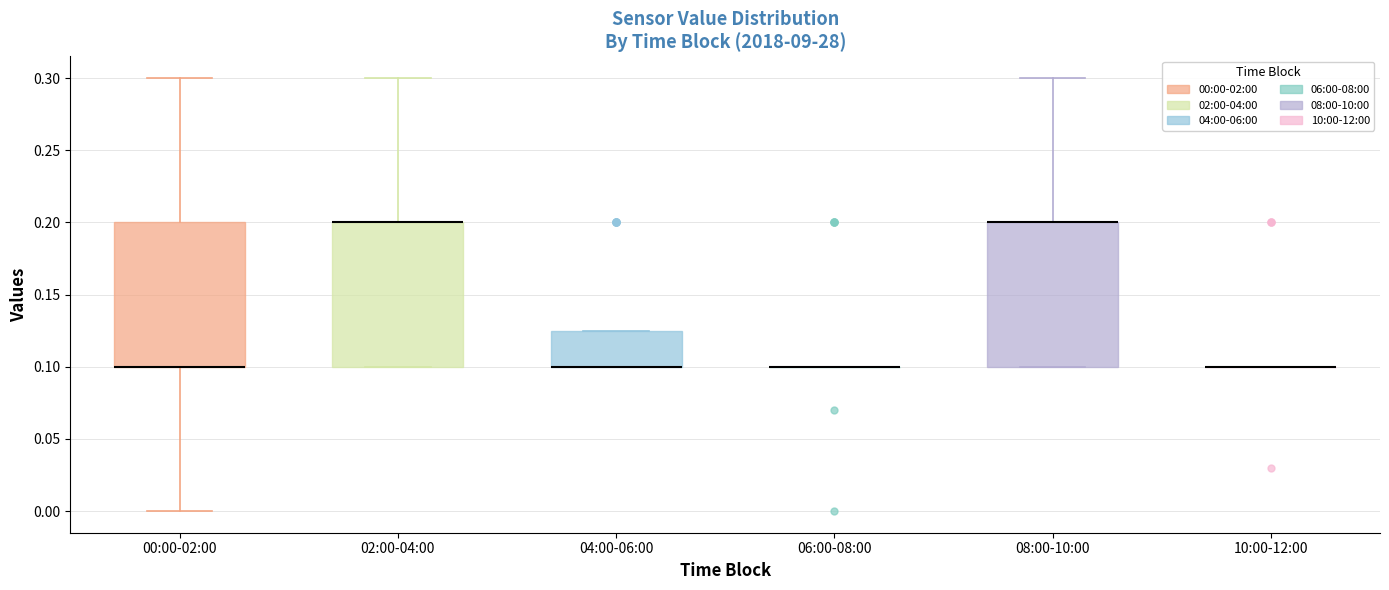

Where is the upper edge of the box for 02:00-04:00 on the y-axis? The values are not printed on the chart, so give them approximately, as read against the axis.

0.200